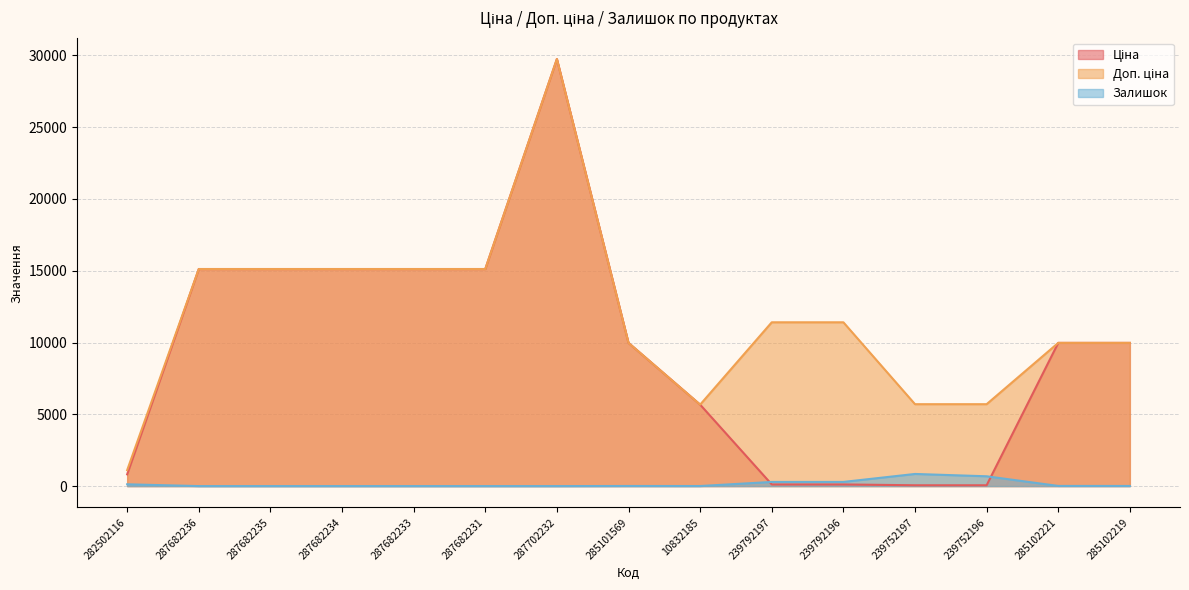

True or false: Ціна and Доп. ціна cross at least once.

False